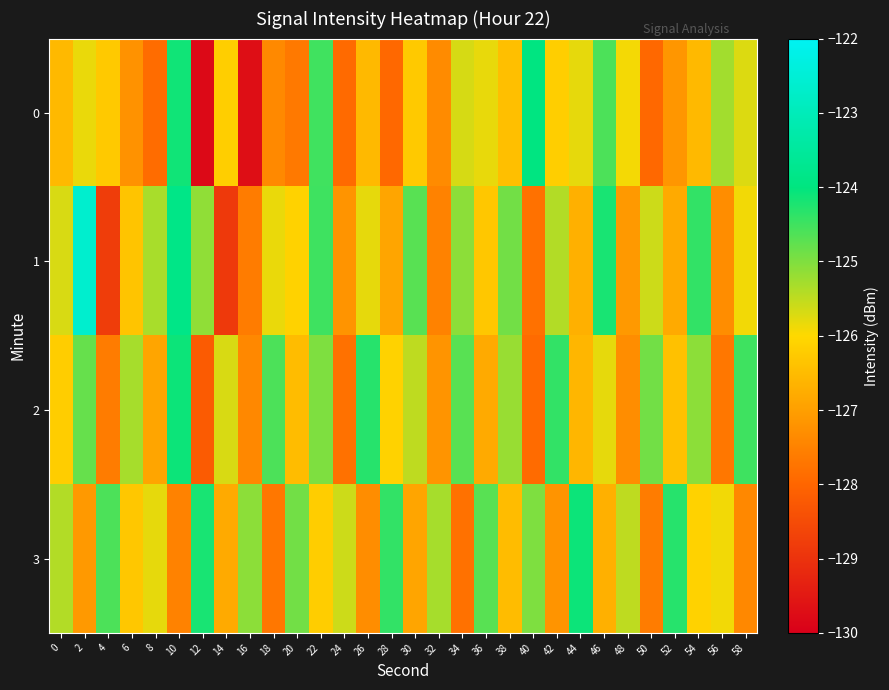

How many distinct data groups are displayed?

4